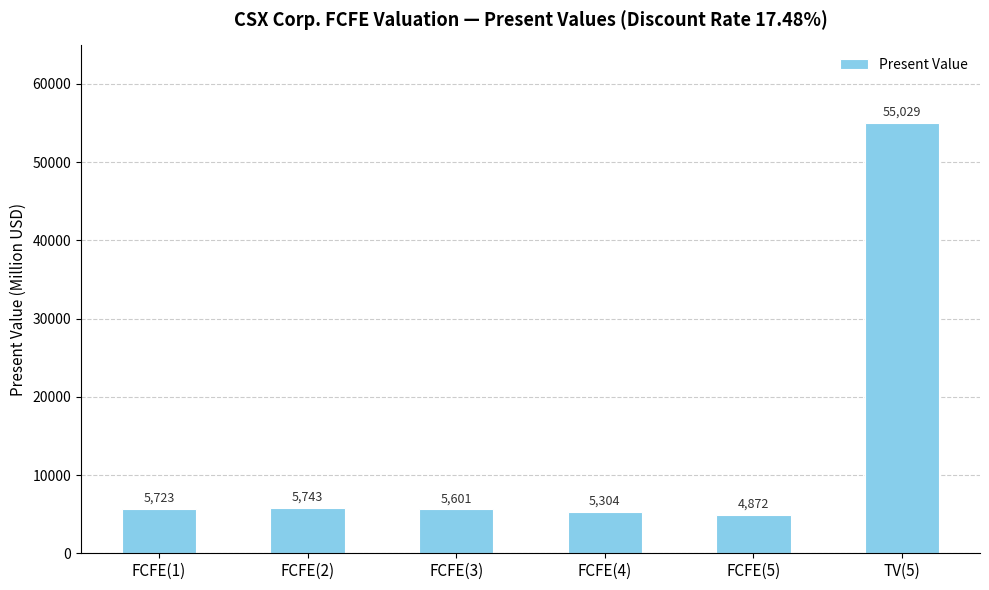

At which label is the value closest to 29950?

FCFE(2)